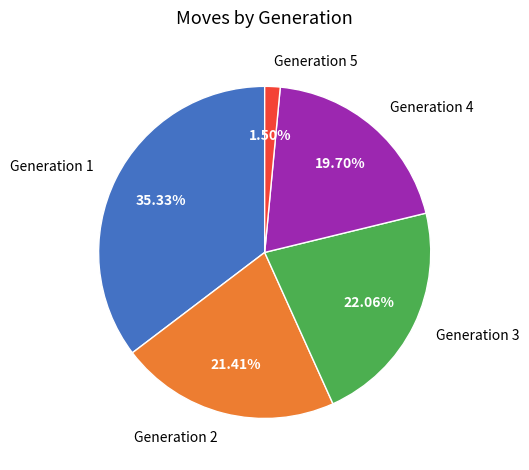

Rank the categories by value from highest to lowest.

Generation 1, Generation 3, Generation 2, Generation 4, Generation 5